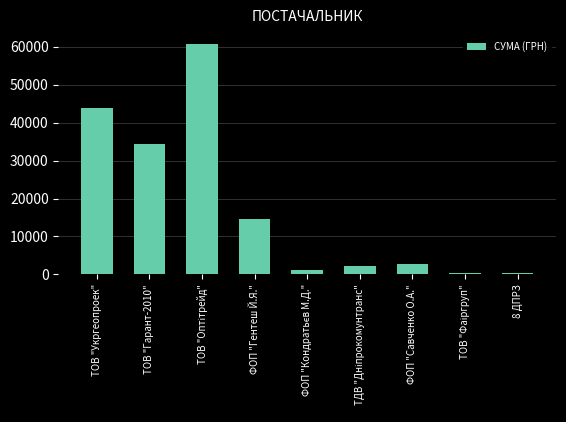

What is the sum of all values?

160708.4